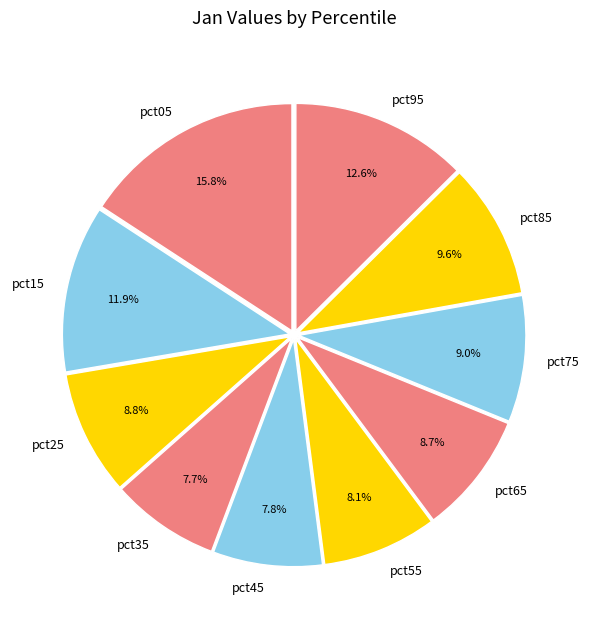

Which category has the biggest portion of the pie?

pct05